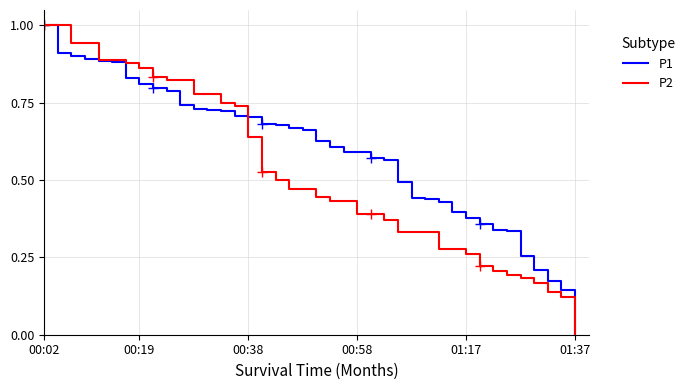

The P1 series shows 0.1 at 00:38. True or false?

False